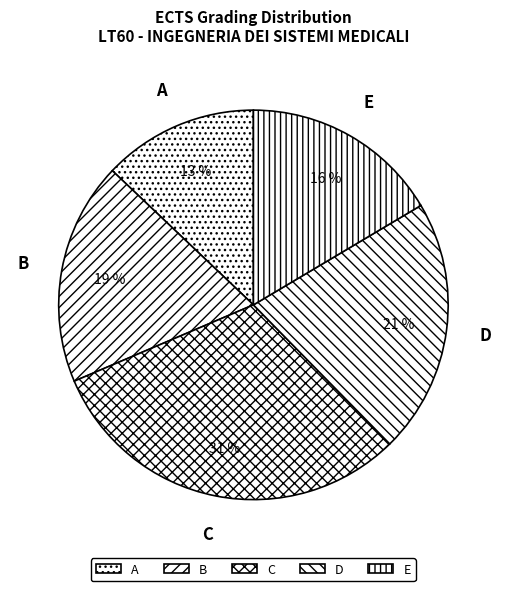

How many slices are in this pie chart?

5